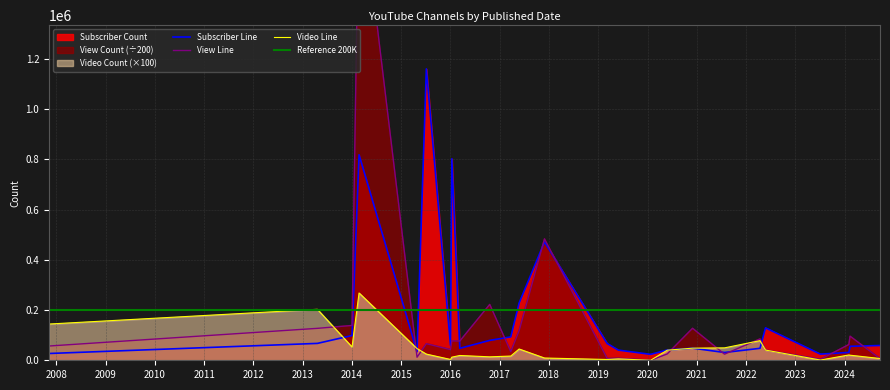

What is the value of the View Count point at the 22nd from the left?

3843.9